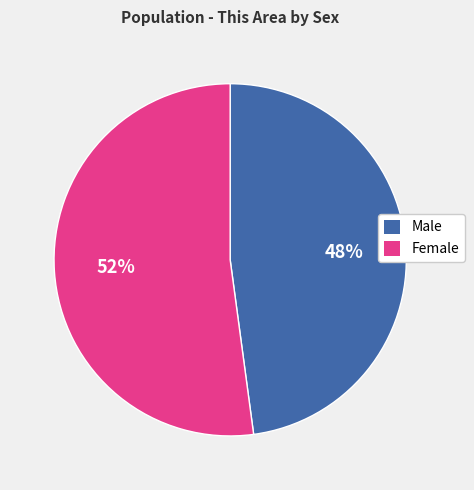

Is Male the majority of the pie?

No